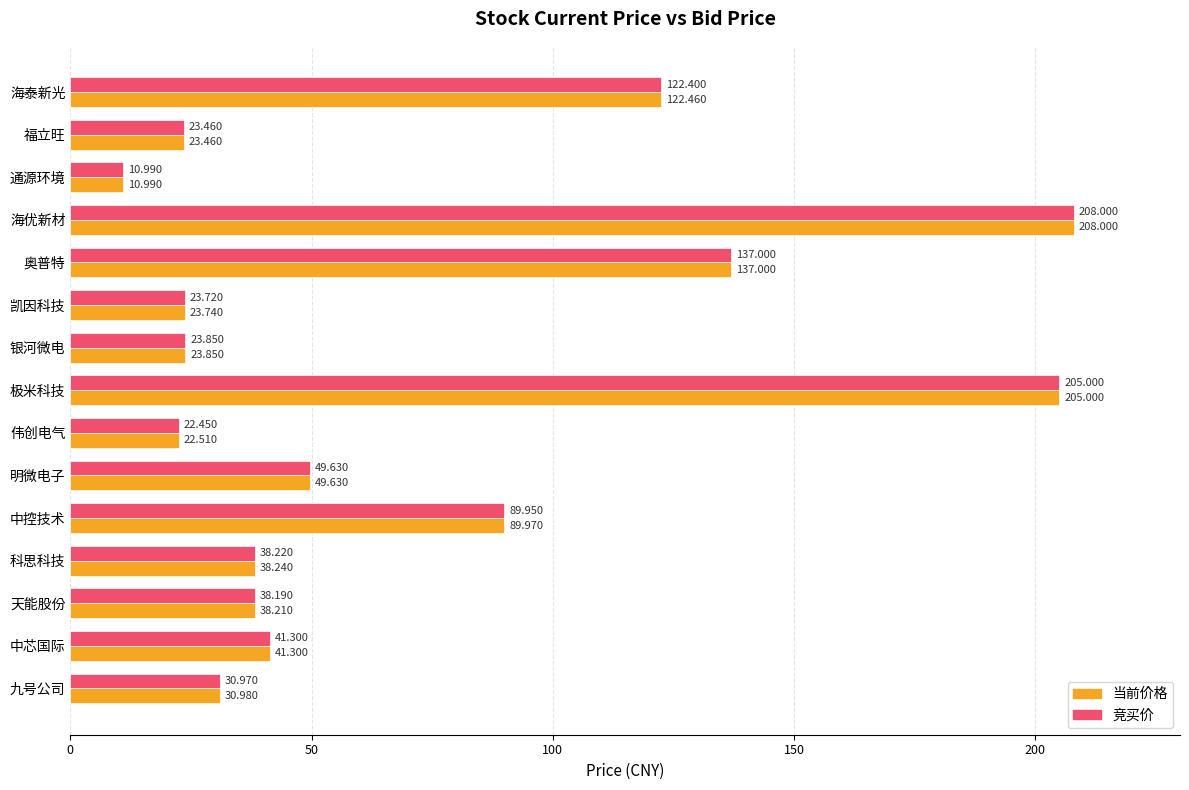

At which label does 竞买价 reach its peak?

海优新材